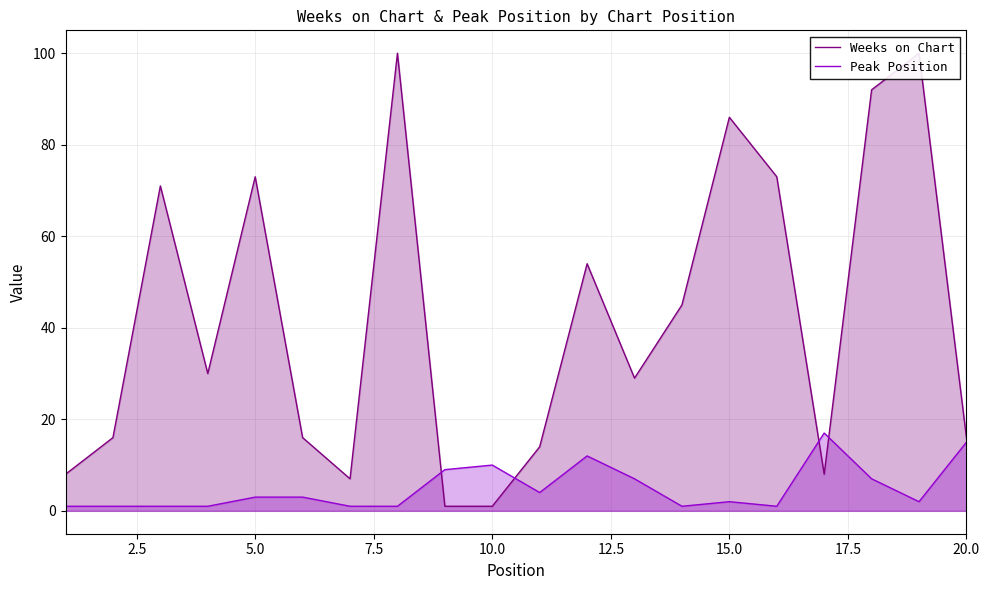

What is the maximum value for Peak Position?

17